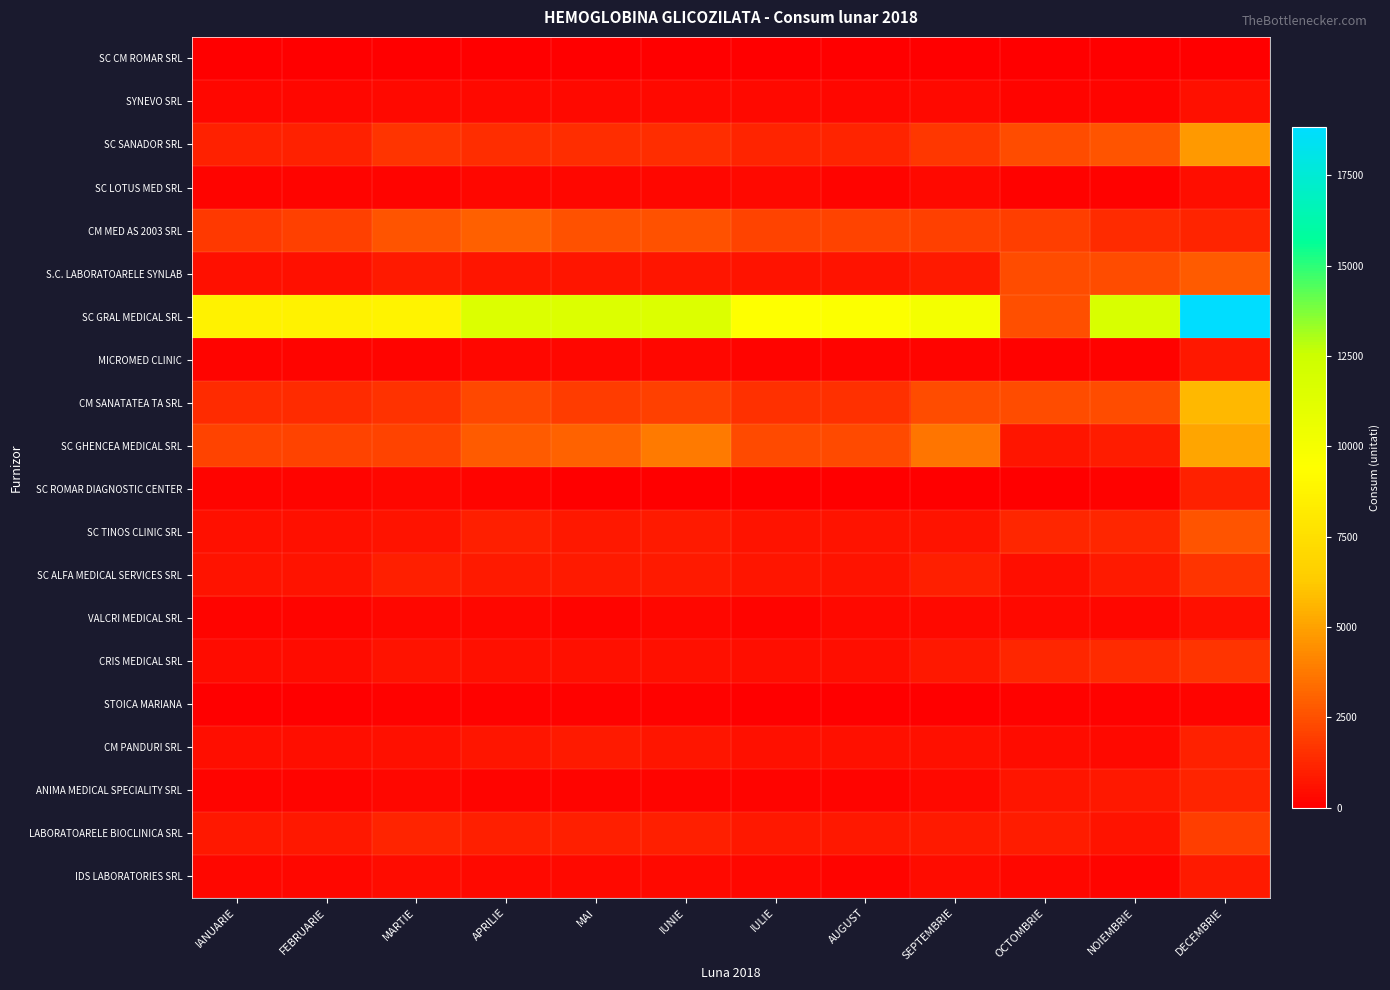

Rank the series by their maximum value, from lowest to highest.

SC CM ROMAR SRL, STOICA MARIANA, SC LOTUS MED SRL, VALCRI MEDICAL SRL, SYNEVO SRL, MICROMED CLINIC, IDS LABORATORIES SRL, CM PANDURI SRL, SC ROMAR DIAGNOSTIC CENTER, ANIMA MEDICAL SPECIALITY SRL, SC ALFA MEDICAL SERVICES SRL, CRIS MEDICAL SRL, LABORATOARELE BIOCLINICA SRL, SC TINOS CLINIC SRL, S.C. LABORATOARELE SYNLAB, CM MED AS 2003 SRL, SC SANADOR SRL, SC GHENCEA MEDICAL SRL, CM SANATATEA TA SRL, SC GRAL MEDICAL SRL